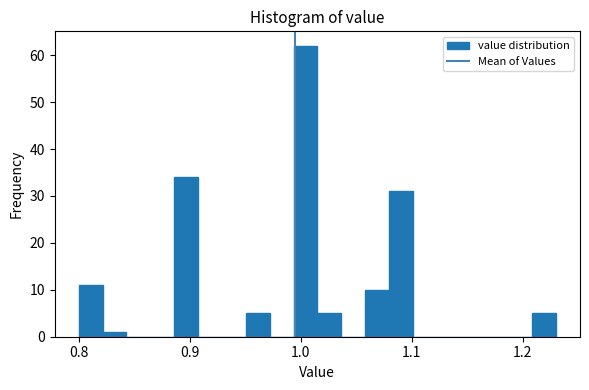

Read against the x-axis, roughly where is the centre of the tallest bar?

1.00